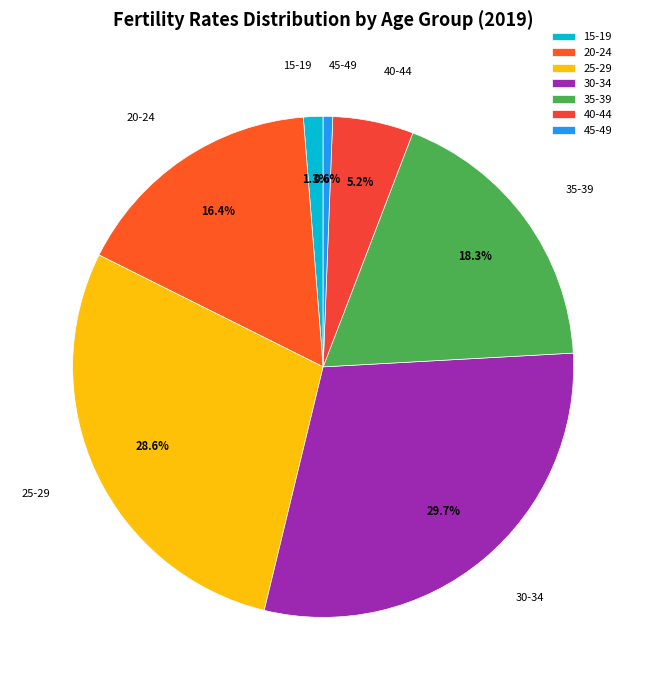

What portion of the pie excludes 40-44?

94.8%